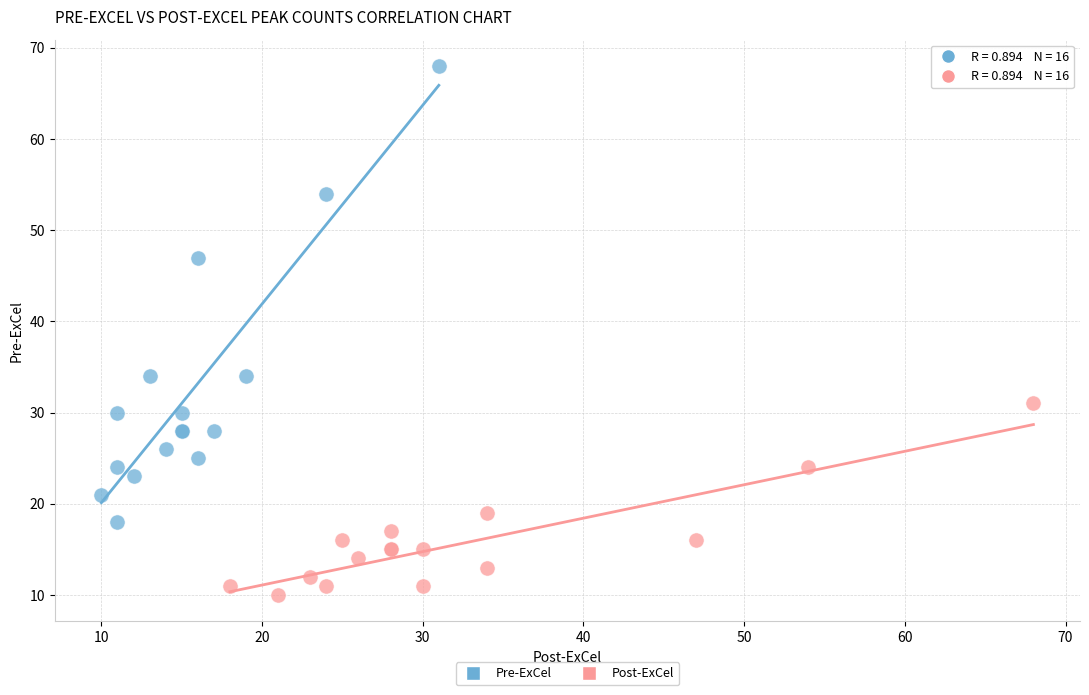

Which series reaches the maximum Y coordinate?

Pre-ExCel